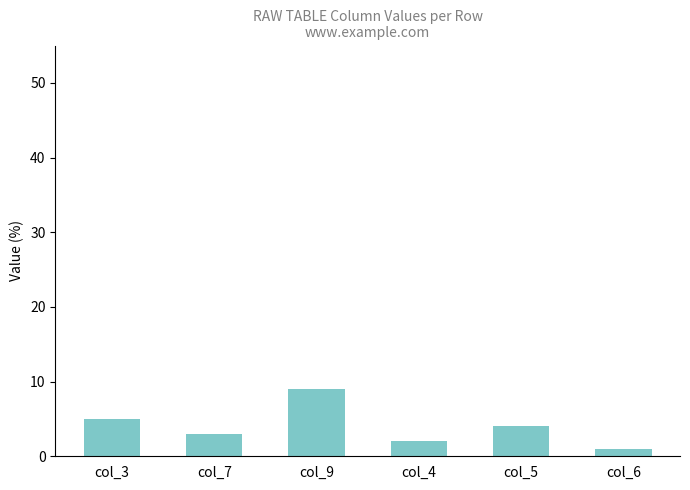

The value at col_3 is 8. True or false?

False